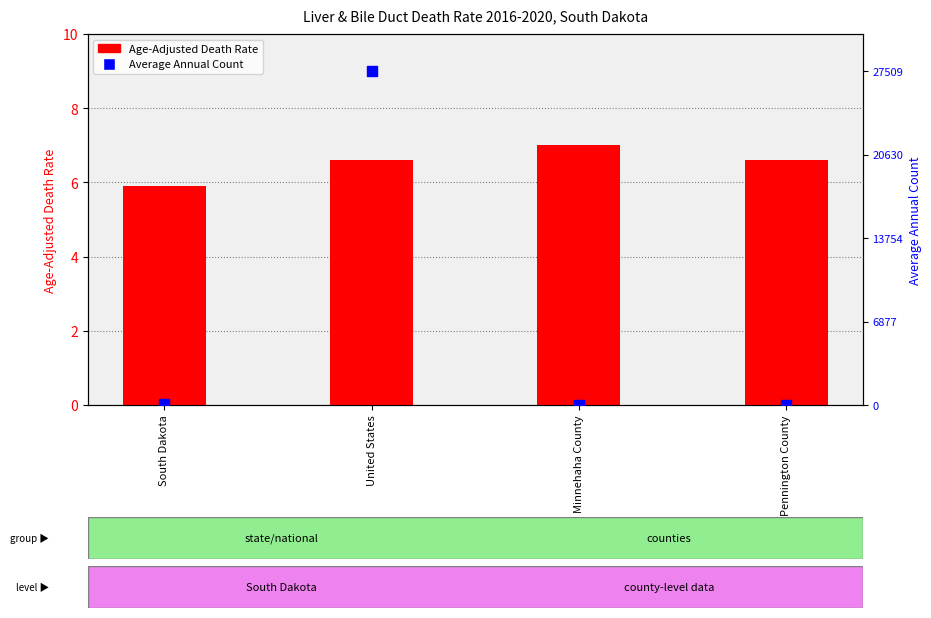

At which category is the sum across all series the highest?

United States